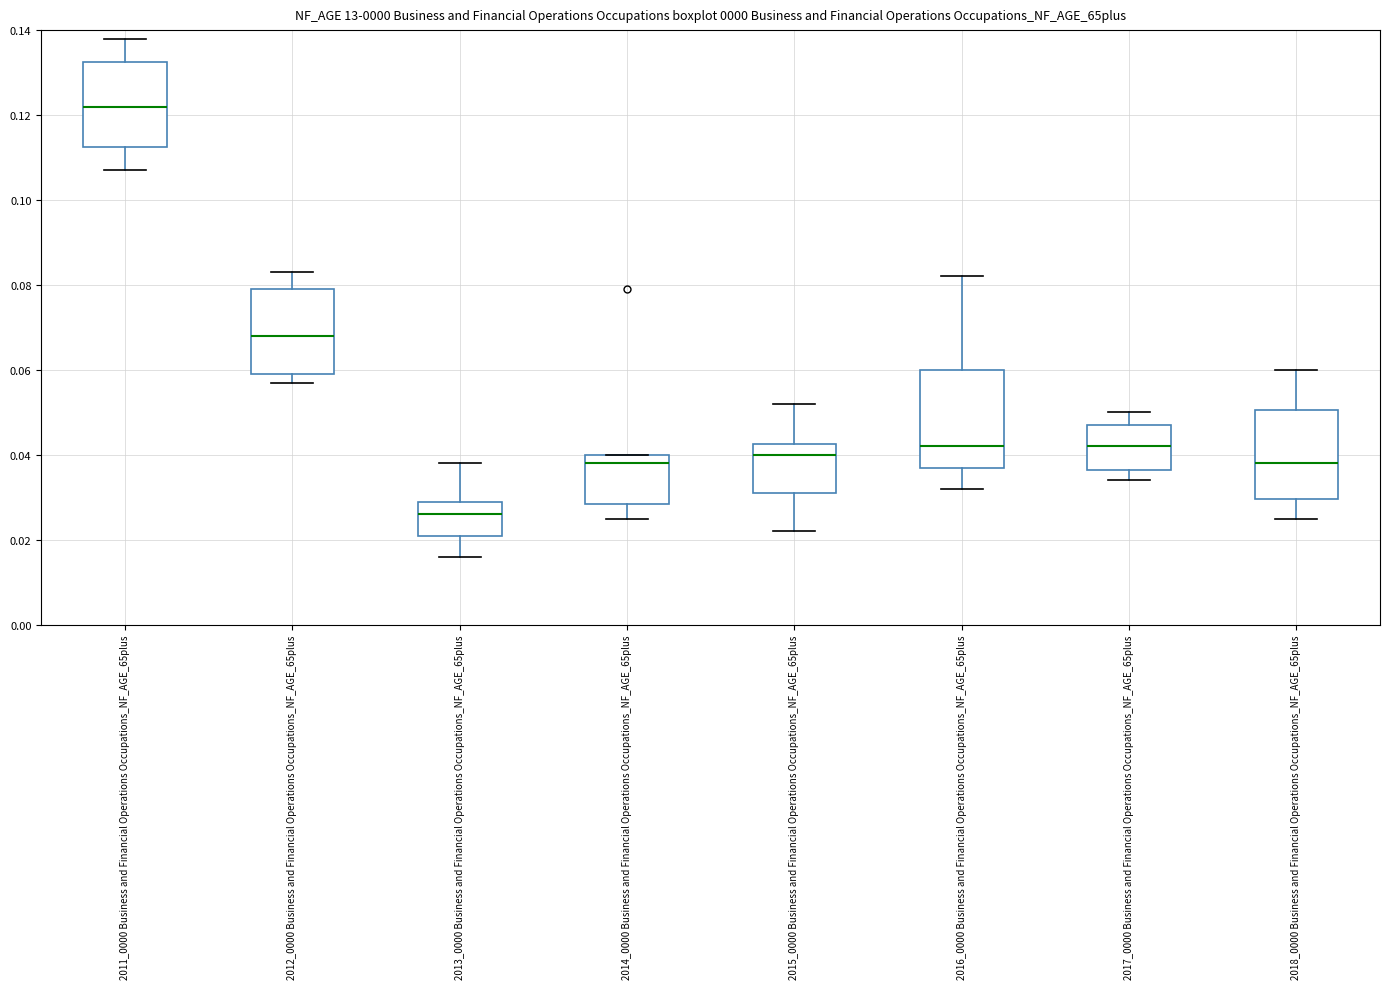

Where is the upper edge of the box for 2011_0000 Business and Financial Operations Occupations_NF_AGE_65plus on the y-axis? The values are not printed on the chart, so give them approximately, as read against the axis.

0.132